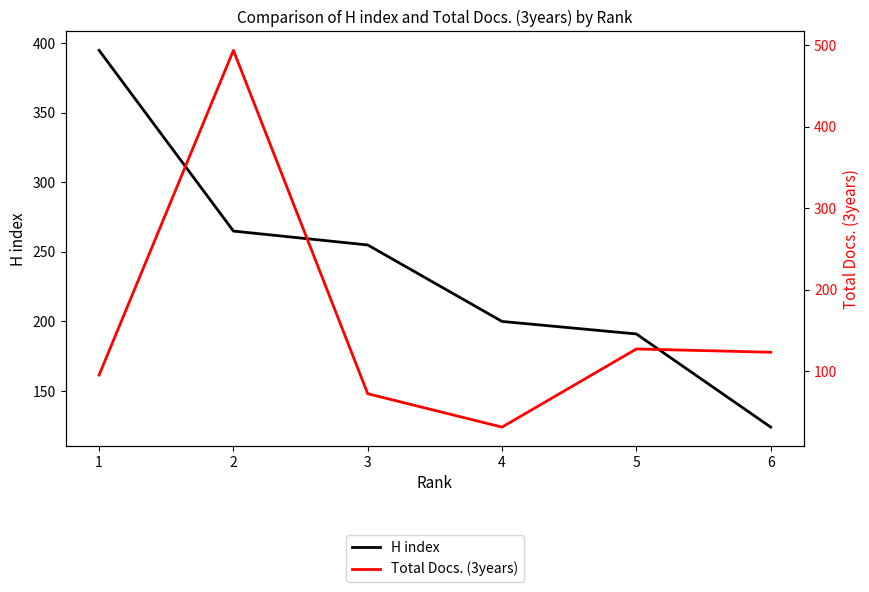

How many lines are shown in the chart?

2